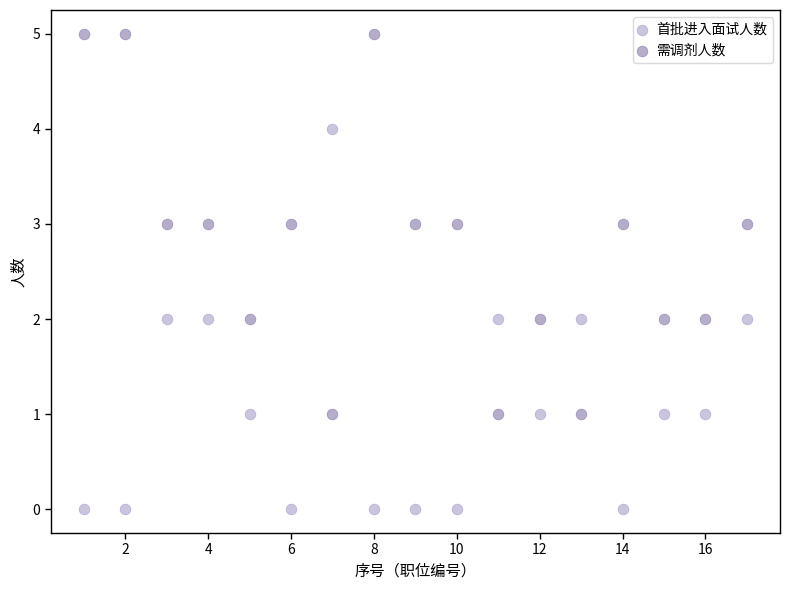

What is the X range (max minus min) for the scatter plot?

16